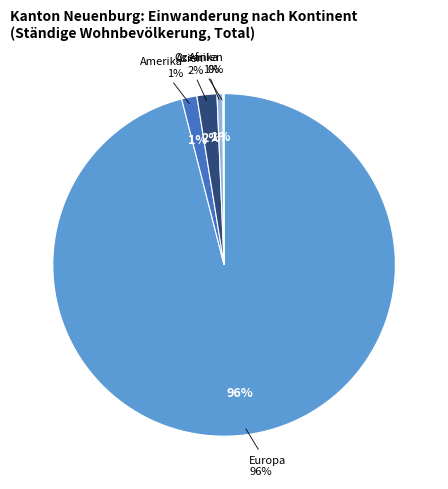

How many segments does this pie chart have?

5